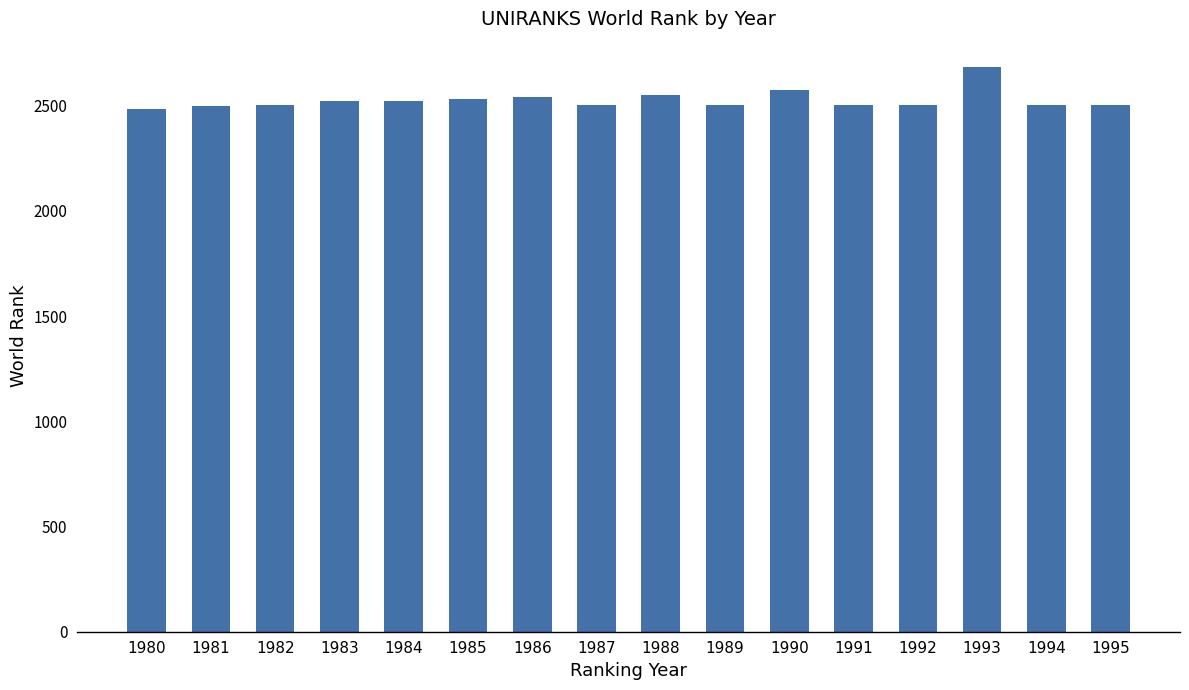

What is the change in value from 1982 to 1990?

+70